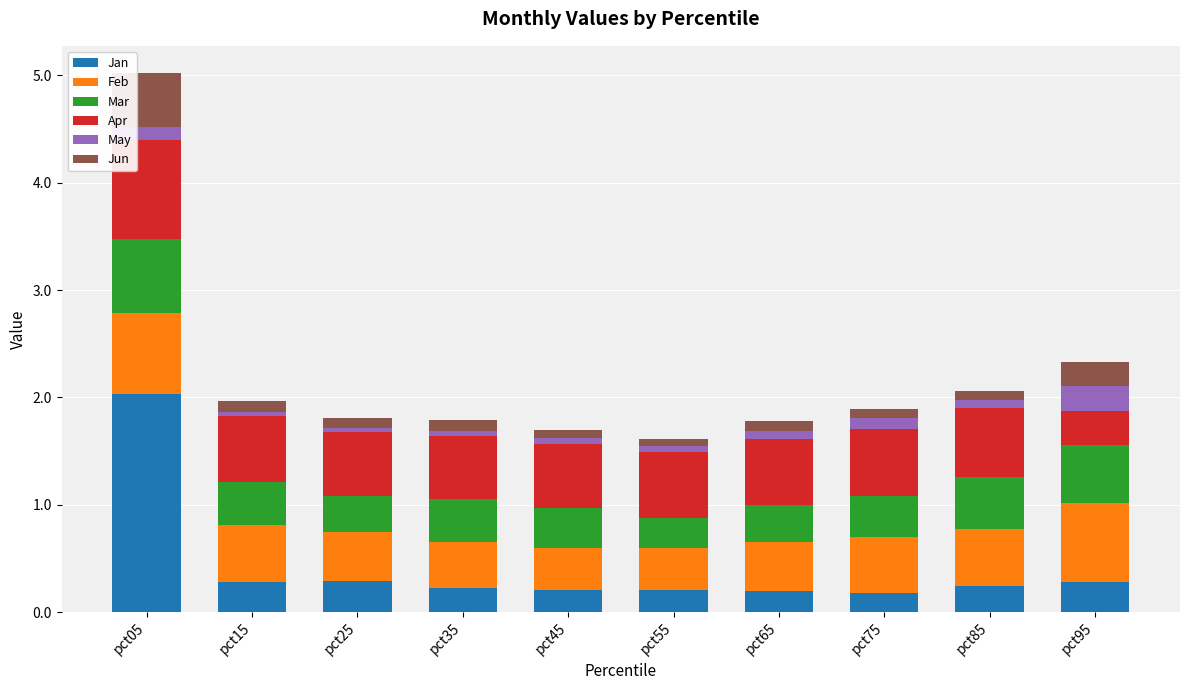

How many categories are shown in the chart?

10